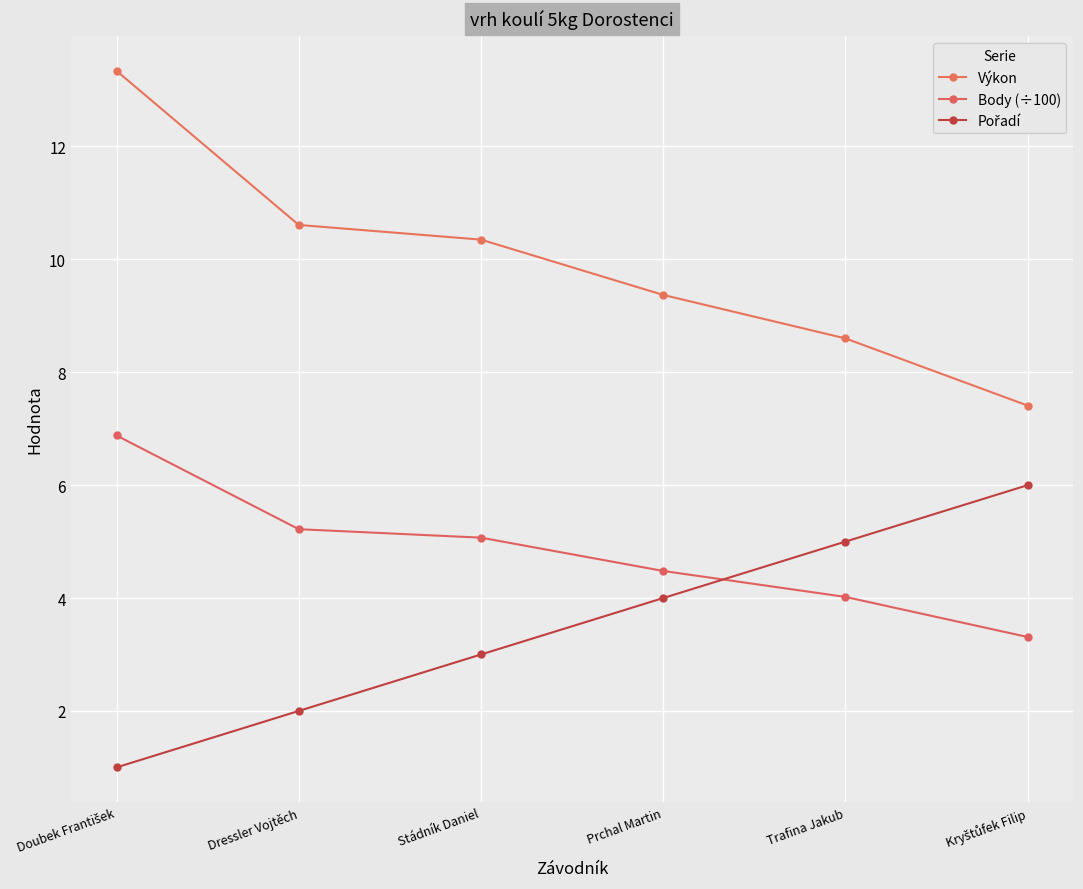

Is it true that Pořadí equals 2.0 at Dressler Vojtěch?

True